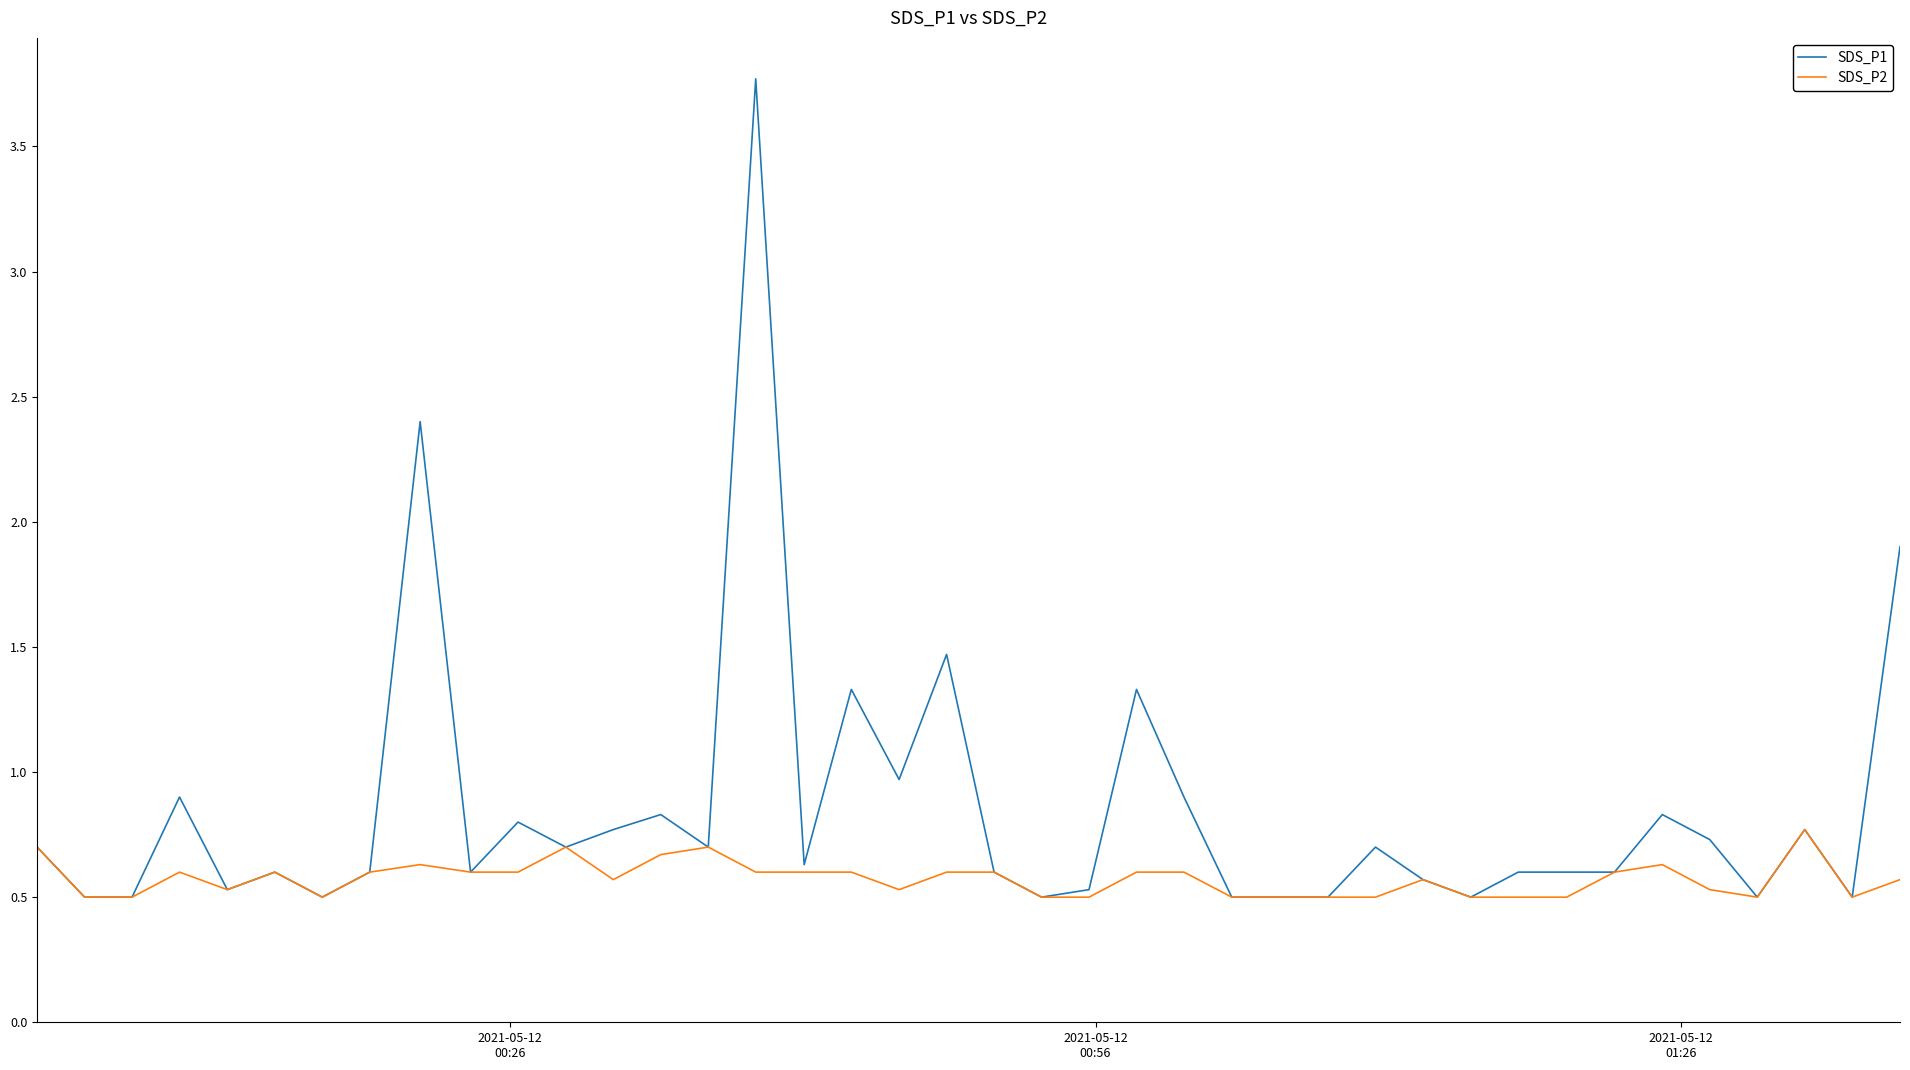

What is the maximum value shown in the chart?

3.8